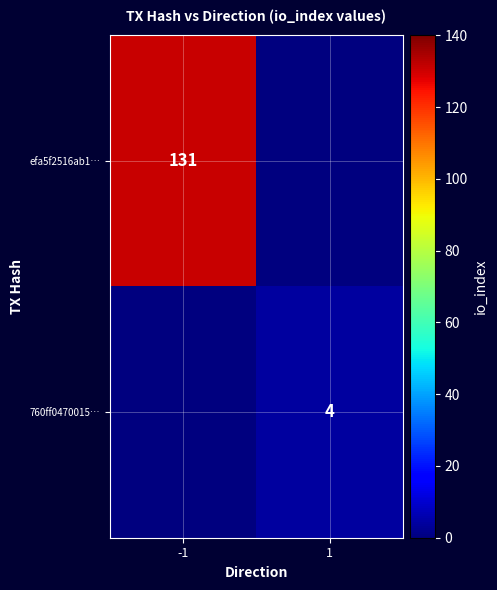

Which label corresponds to the smallest value in the chart?

1